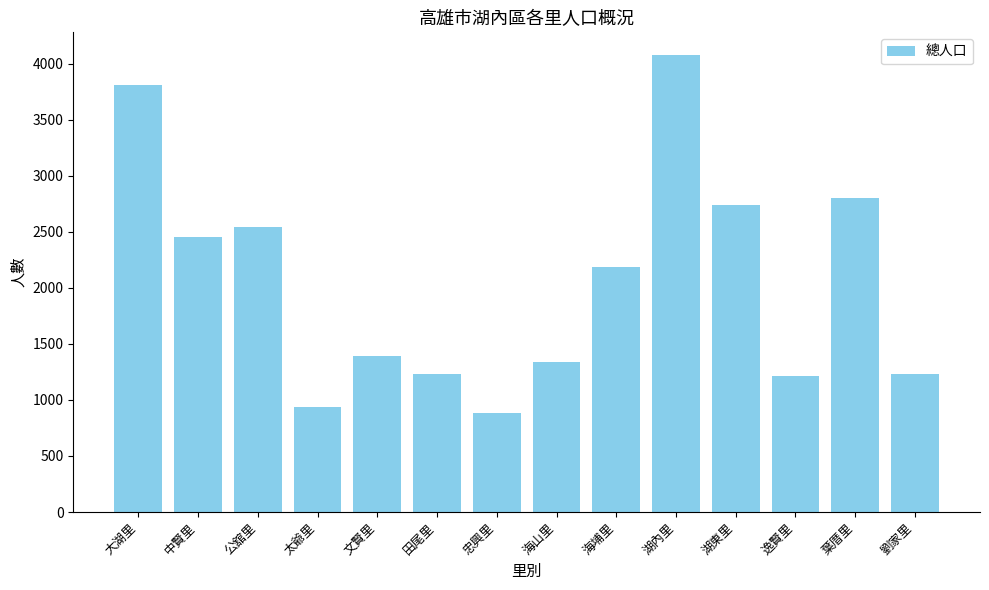

What is the value of the 7th bar from the left?

884